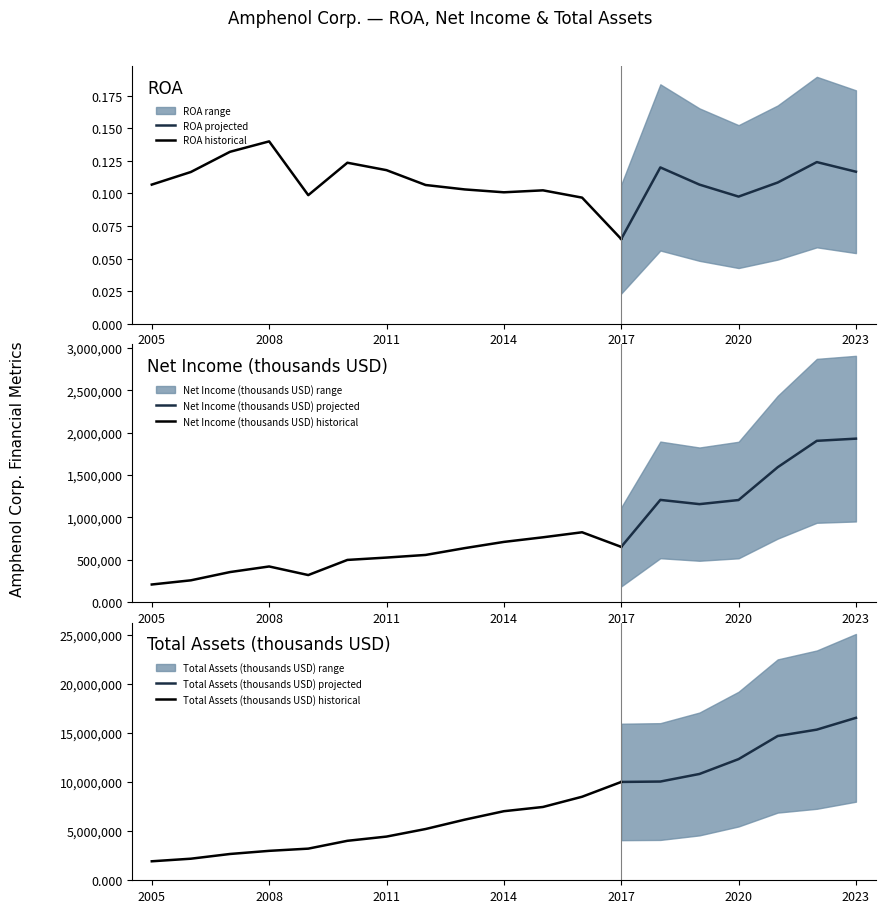

True or false: Total assets and ROA cross at least once.

False